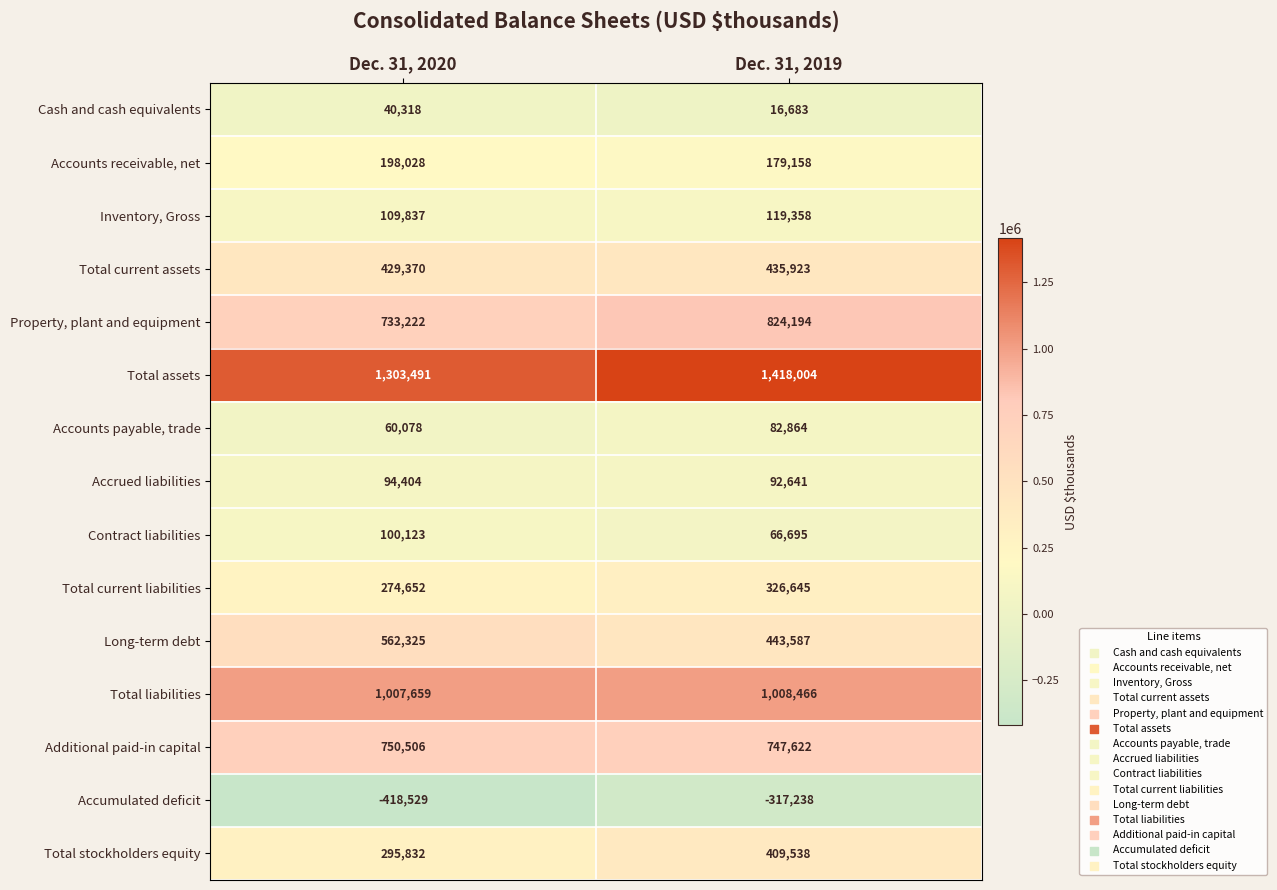

At which category is the sum across all series the highest?

Dec. 31, 2019